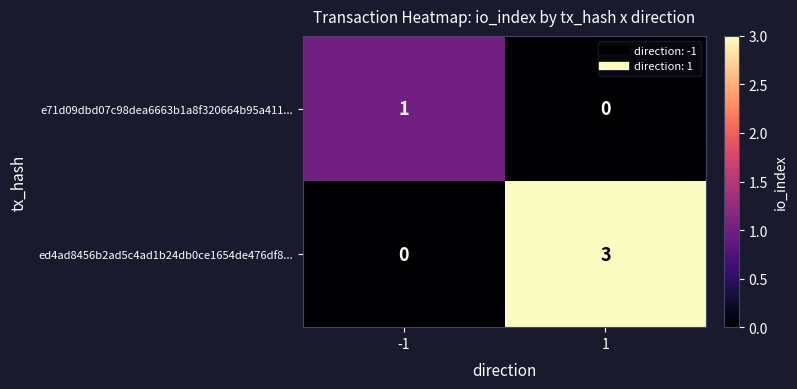

What is the difference between the ed4ad8456b2ad5c4ad1b24db0ce1654de476df8... values at -1 and 1?

3